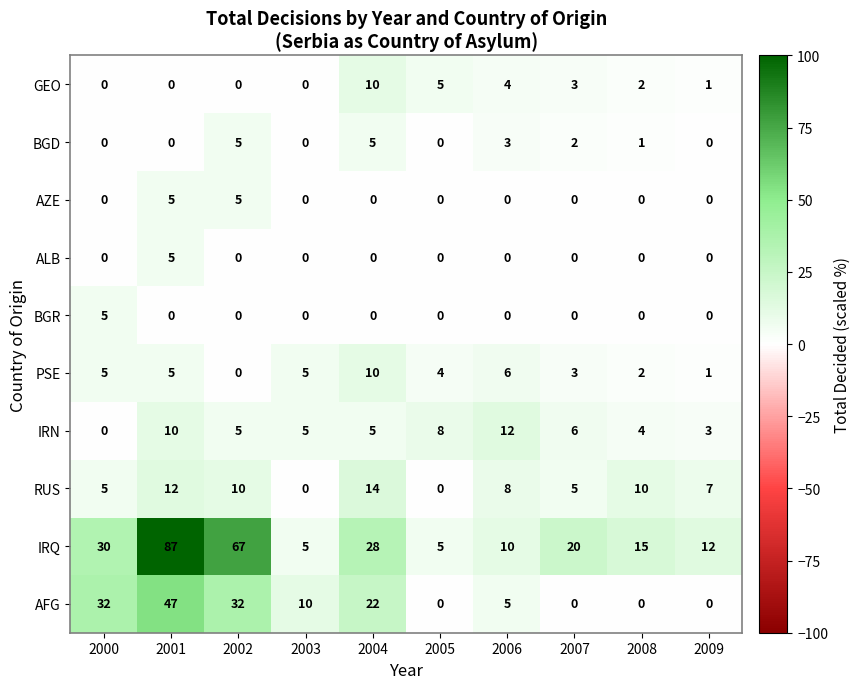

At which label does IRQ reach its peak?

2001